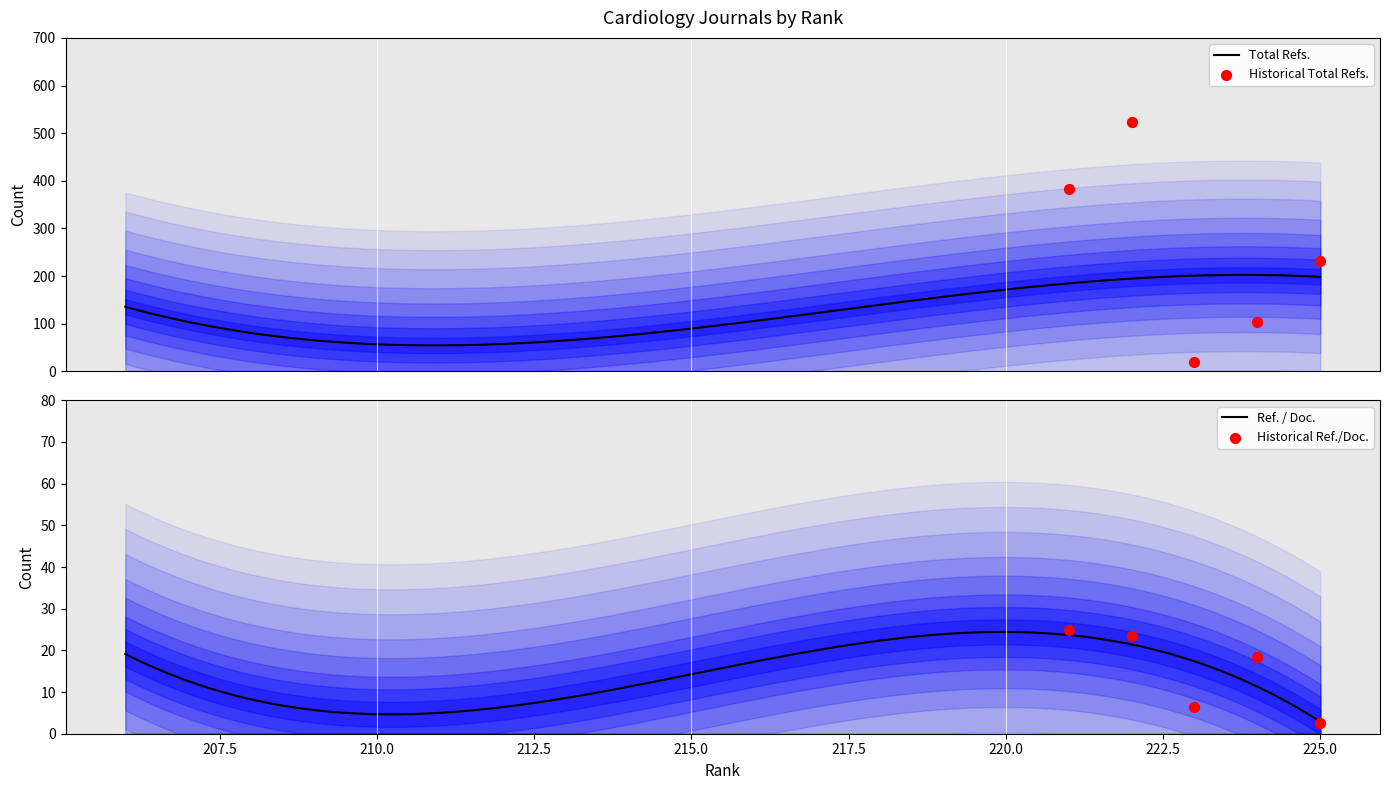

At which category is the sum across all series the highest?

222